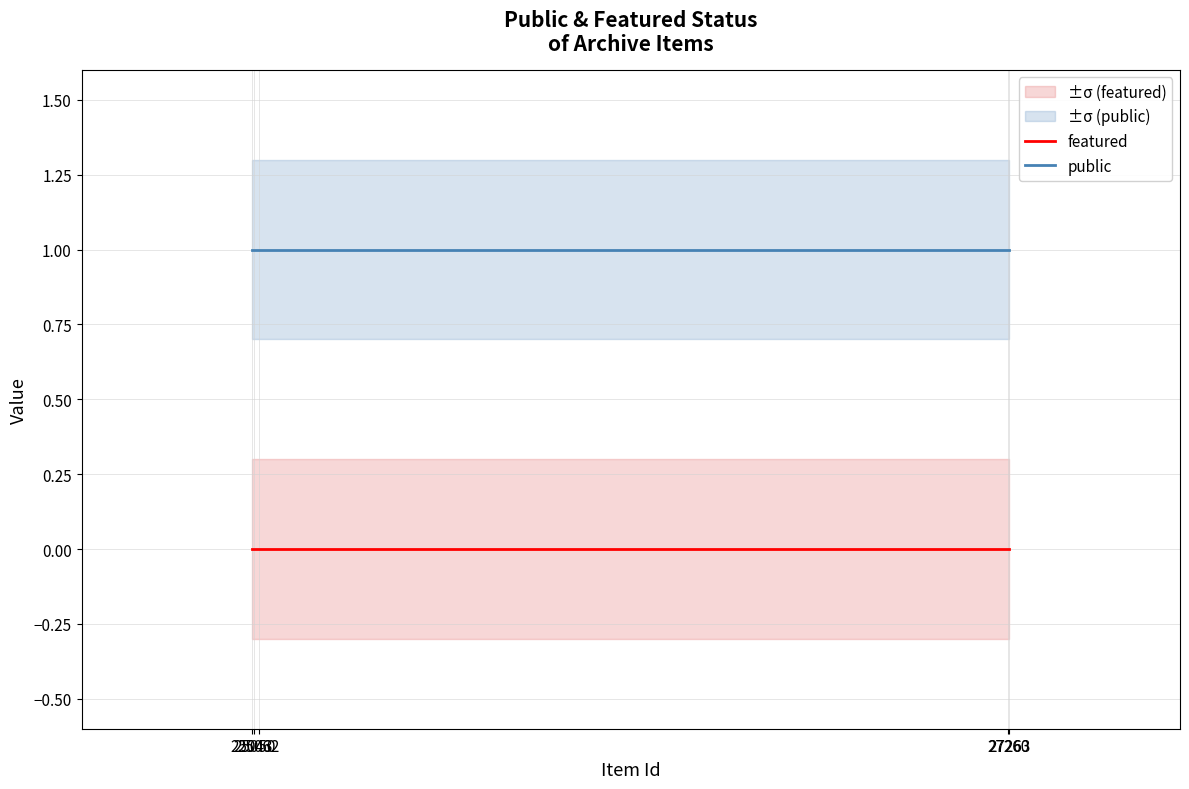

At which label does featured reach its peak?

25043